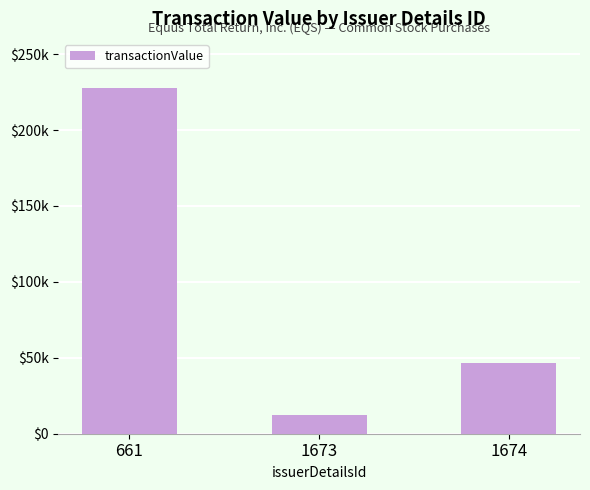

What is the value of the 2nd bar from the left?

12237